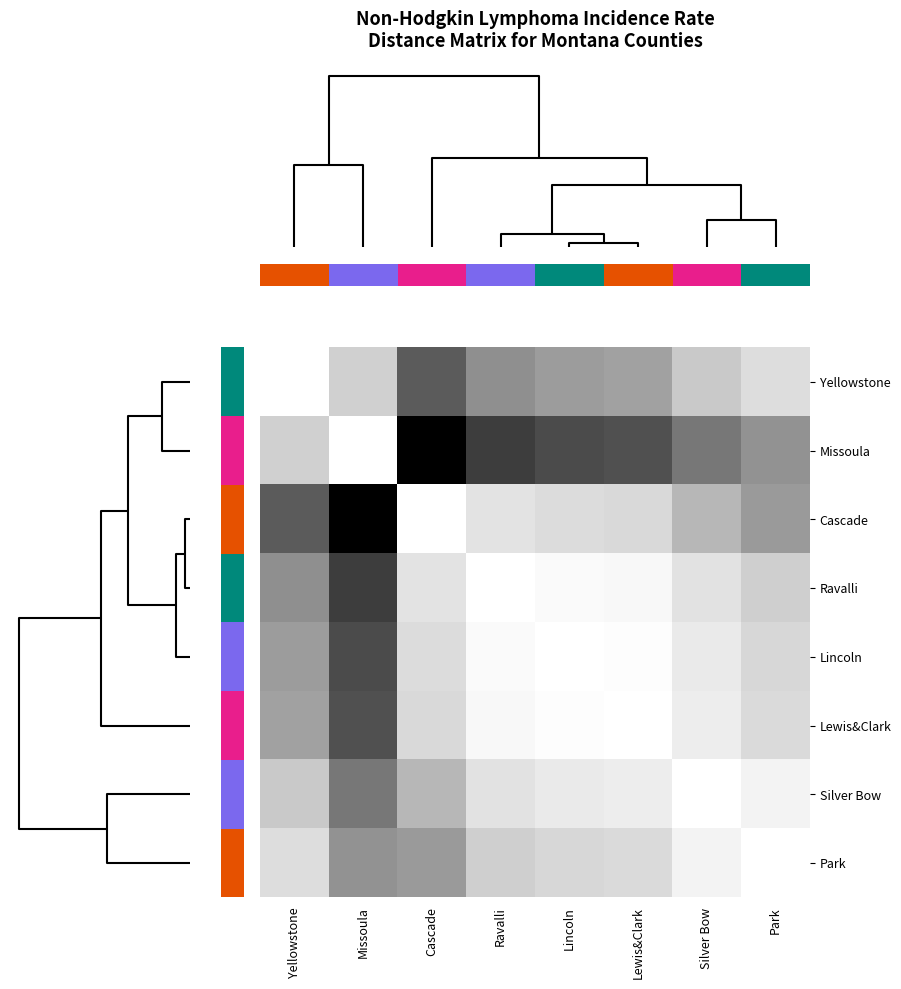

Which category has the lowest value across all series?

Yellowstone